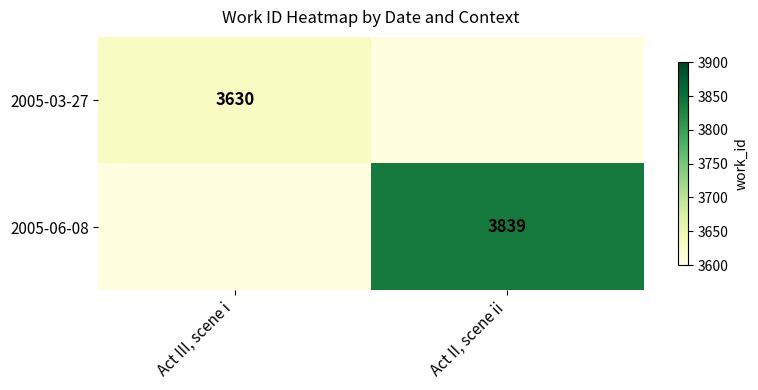

Which label corresponds to the largest value in the chart?

Act II, scene ii